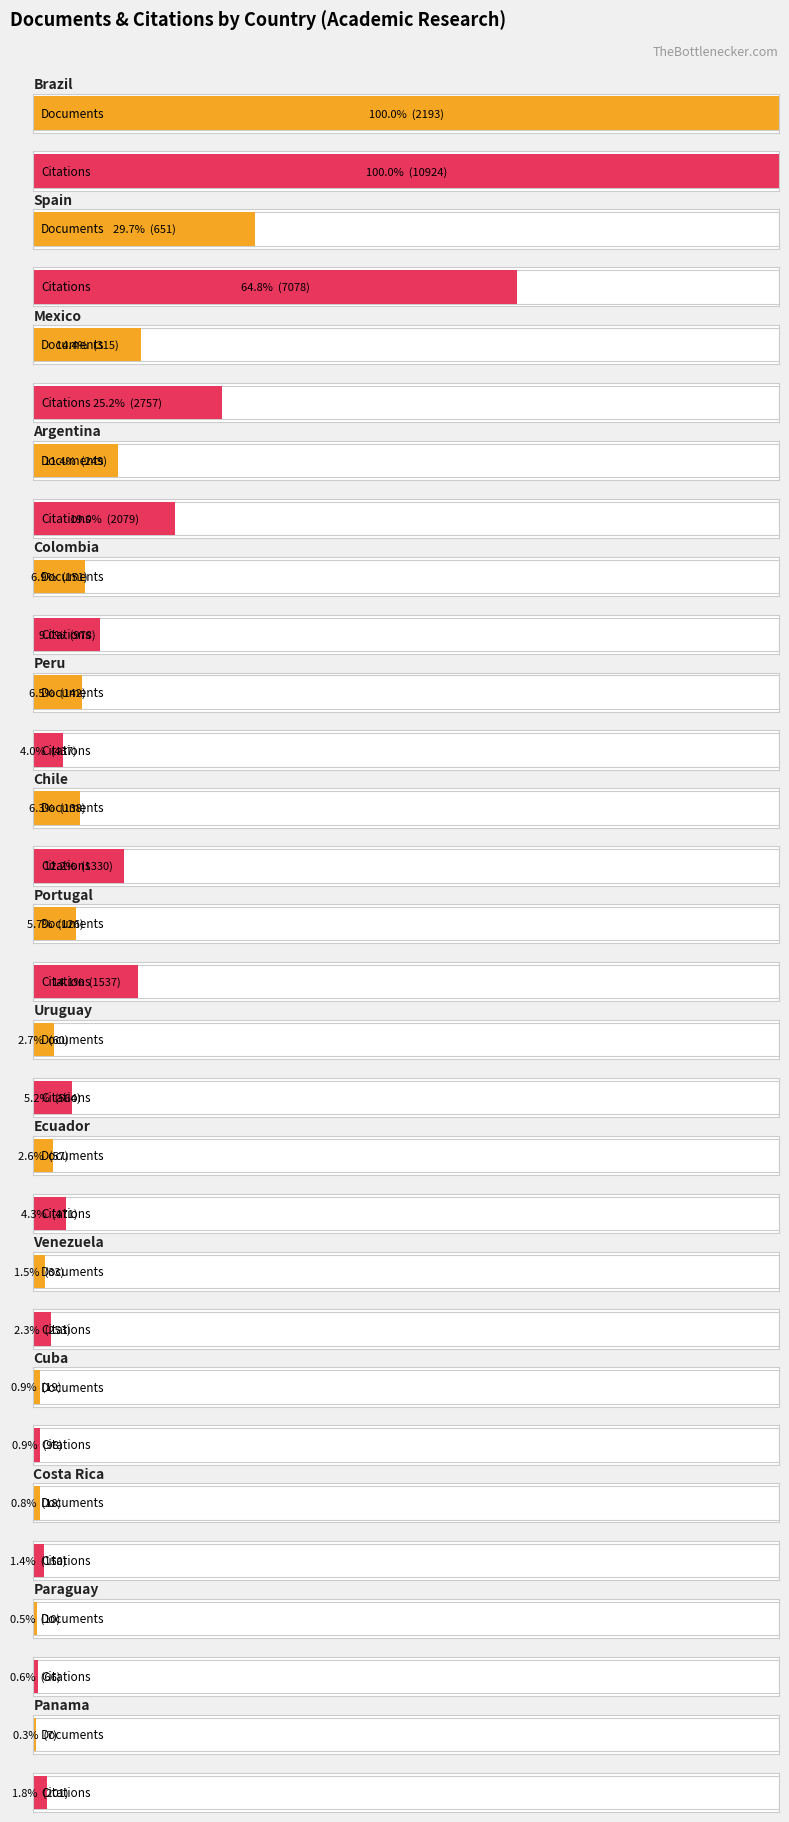

Is it true that Citations equals 2542 at Spain?

False